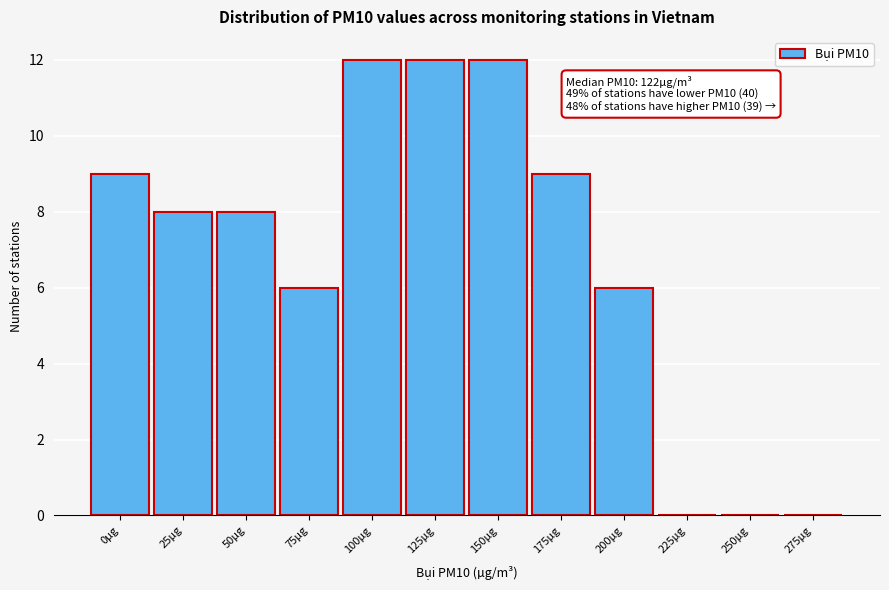

Reading left to right, transcribe all the data shown in this chart.

0µg=9	25µg=8	50µg=8	75µg=6	100µg=12	125µg=12	150µg=12	175µg=9	200µg=6	225µg=0	250µg=0	275µg=0